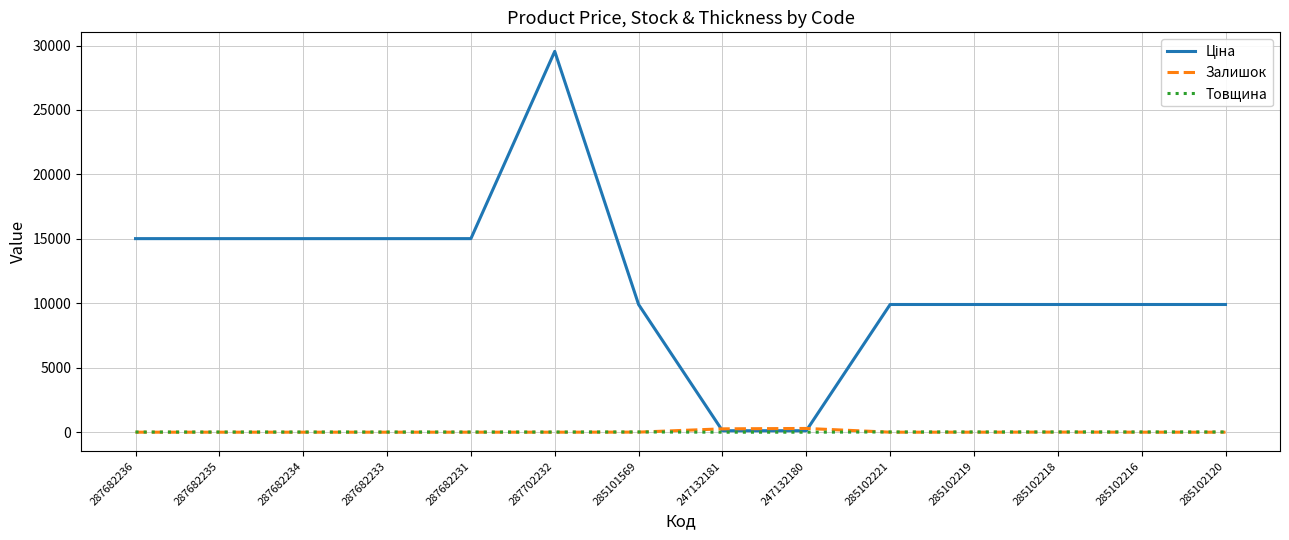

True or false: Залишок has a value of 260.0 at 247132181.

True